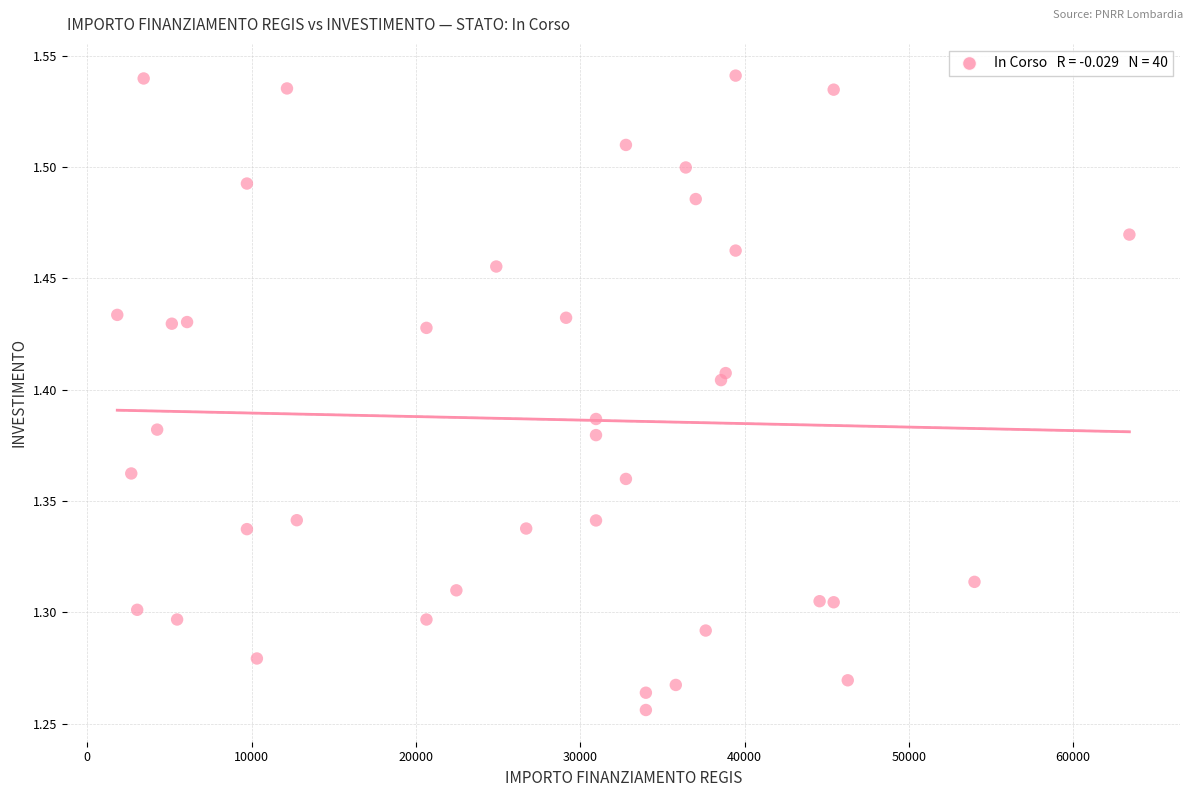

What is the range of X values (max minus min)?

61597.0